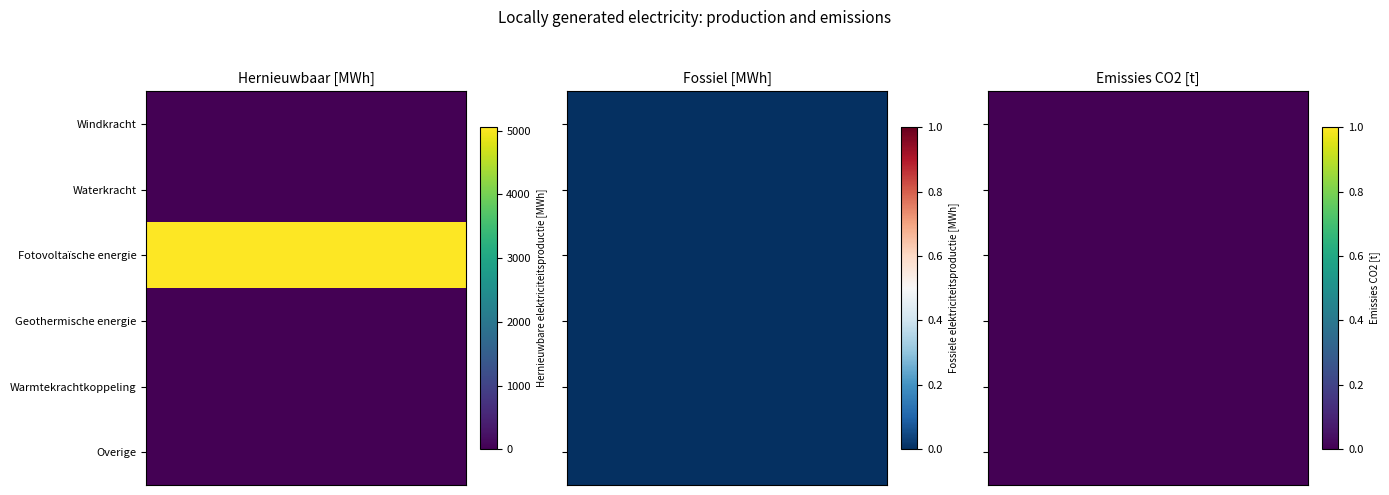

Which series has the widest spread of values?

Fotovoltaïsche energie